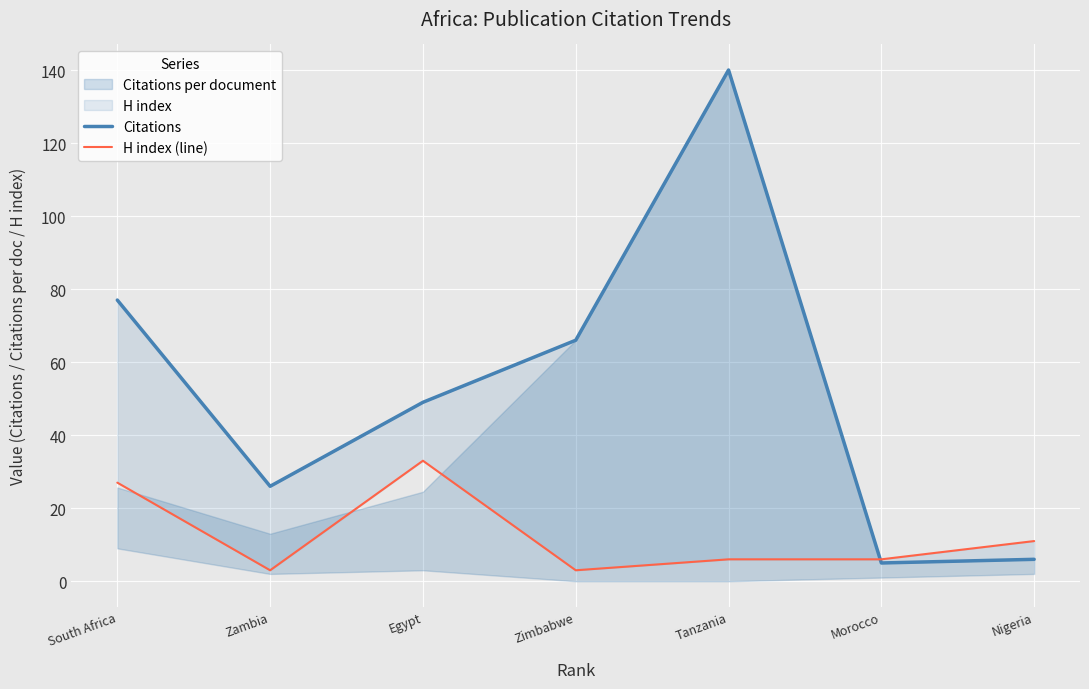

Reading left to right, list all the values displayed in this chart.

Citations: 77	26	49	66	140	5	6
H index (line): 27	3	33	3	6	6	11